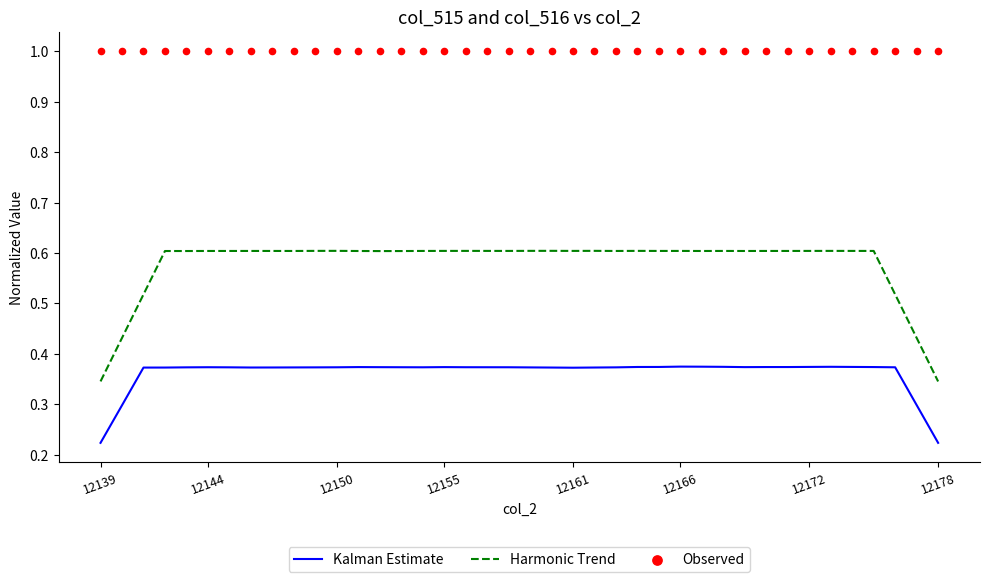

True or false: Kalman Estimate and Harmonic Trend cross at least once.

False